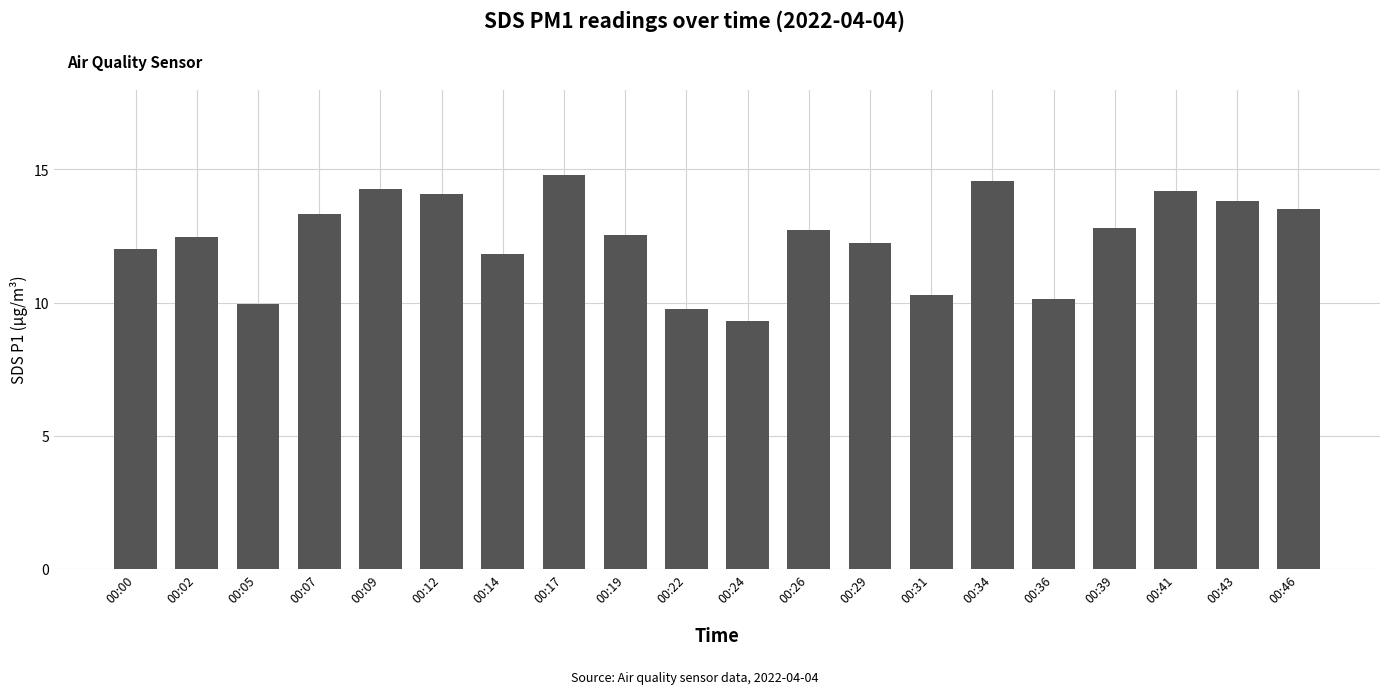

What value does the data have at 00:46?

13.5